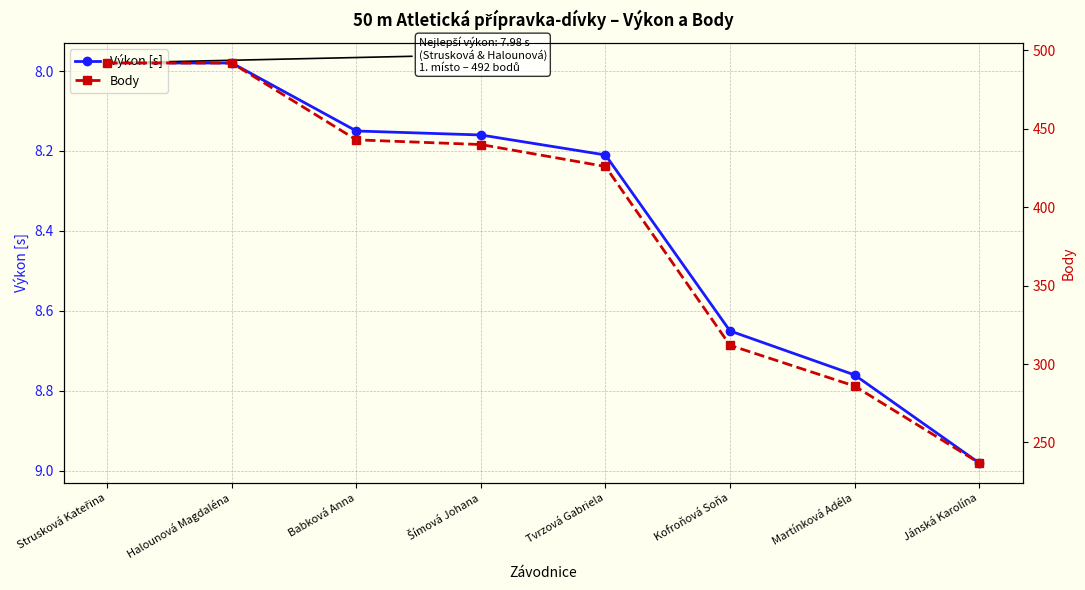

True or false: Body and Výkon [s] intersect in this chart.

False